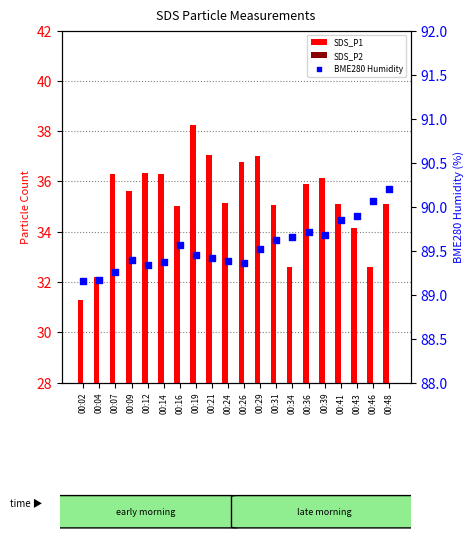

At which category is the sum across all series the highest?

00:19